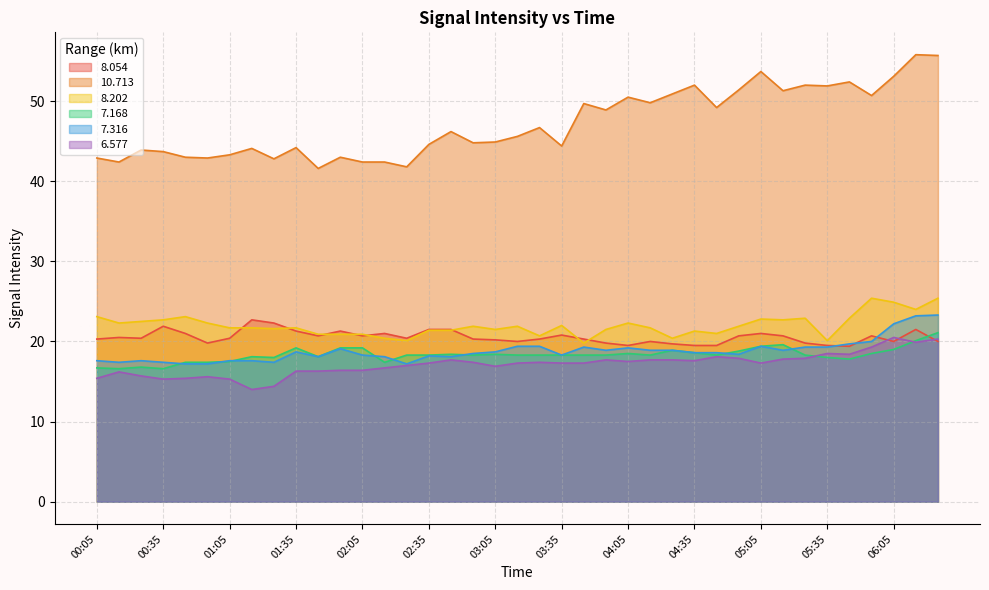

How many lines are shown in the chart?

6